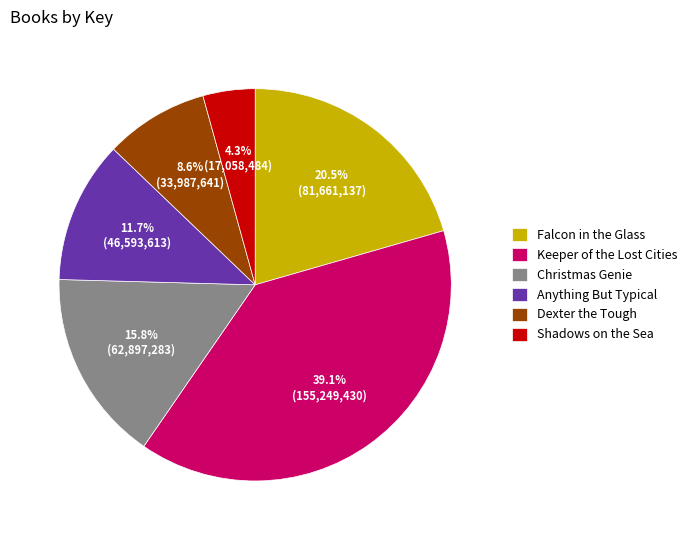

Is the sum of Shadows on the Sea and Falcon in the Glass greater than half?

No